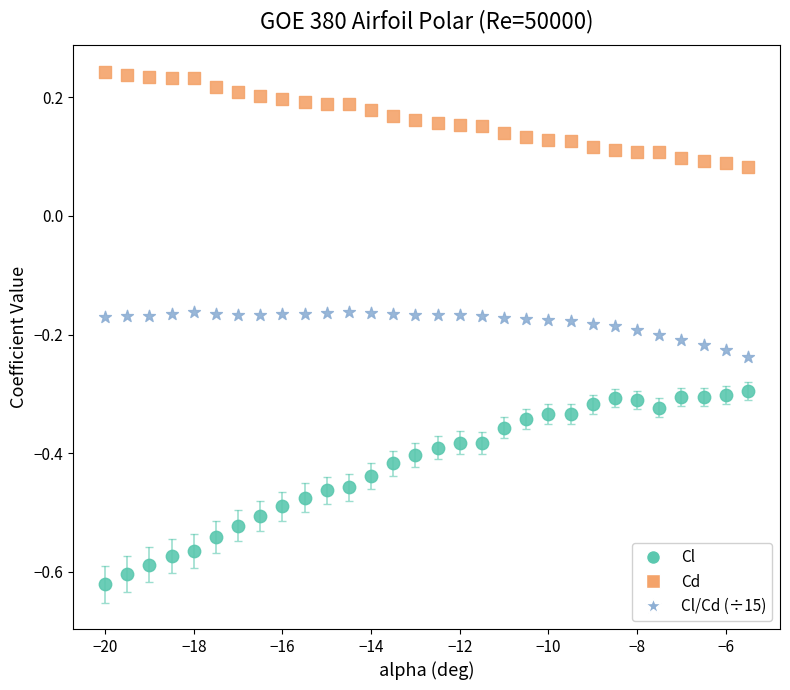

Across all data points, what is the range of Y values (max minus min)?

0.9